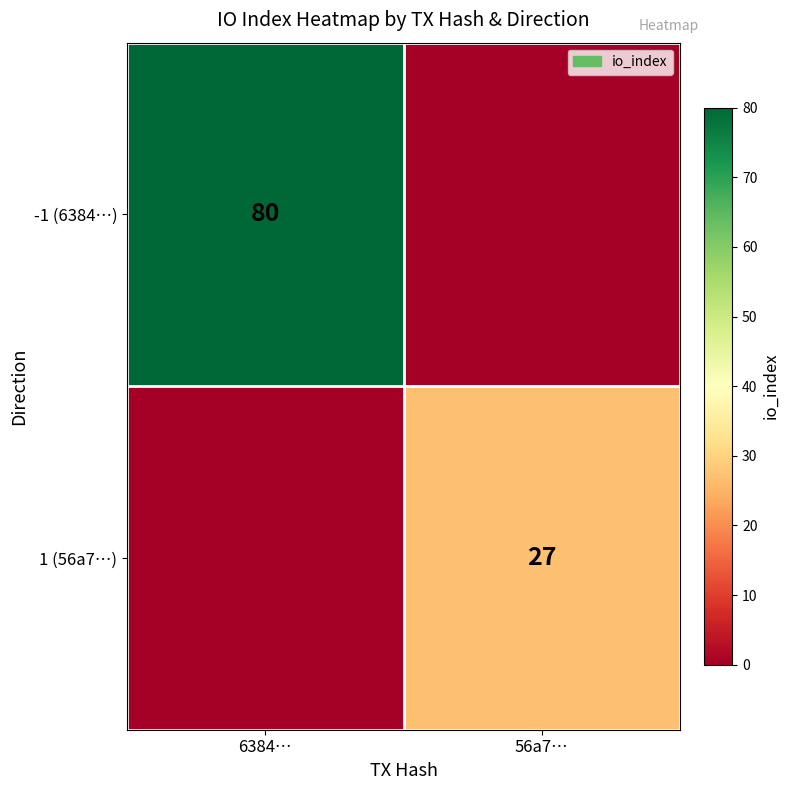

True or false: 1 (56a7…) has a value of 37 at 56a7….

False